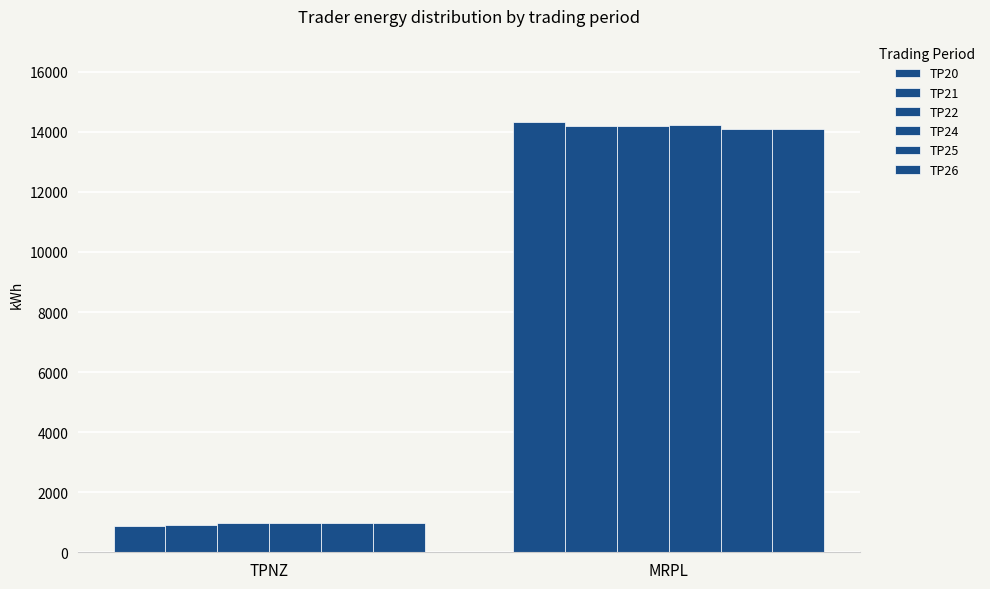

Count the number of data series in this chart.

6